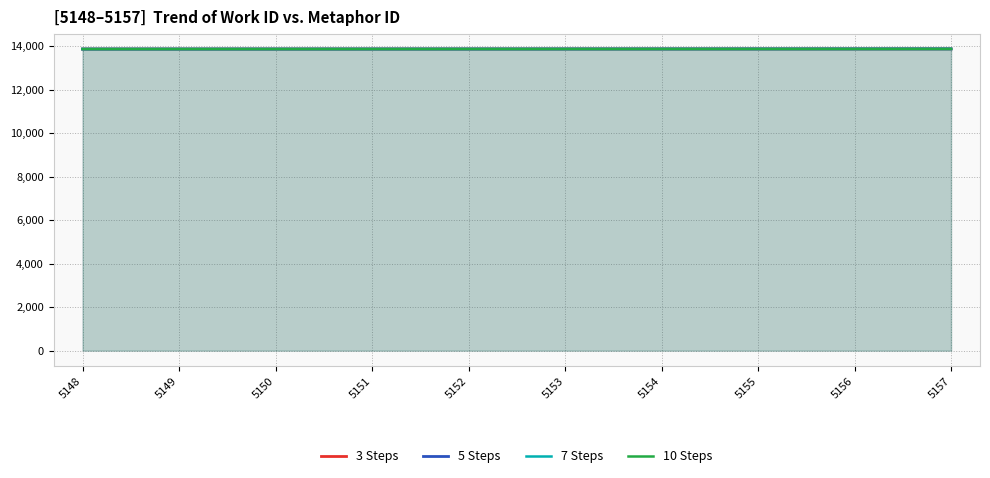

At which label does 10 Steps reach its minimum?

5148